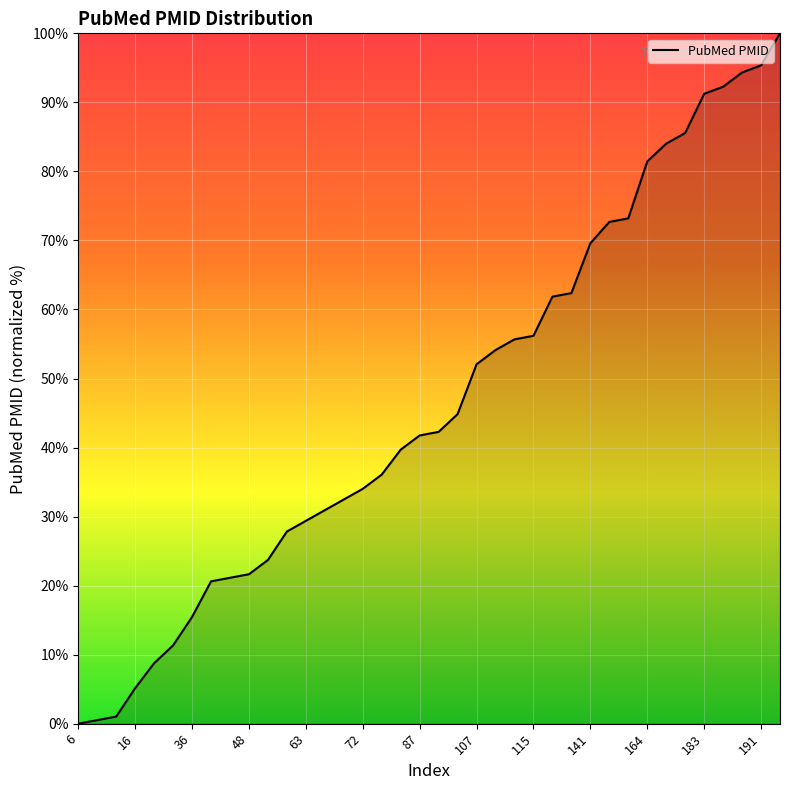

What is the sum of all values?

1770.6